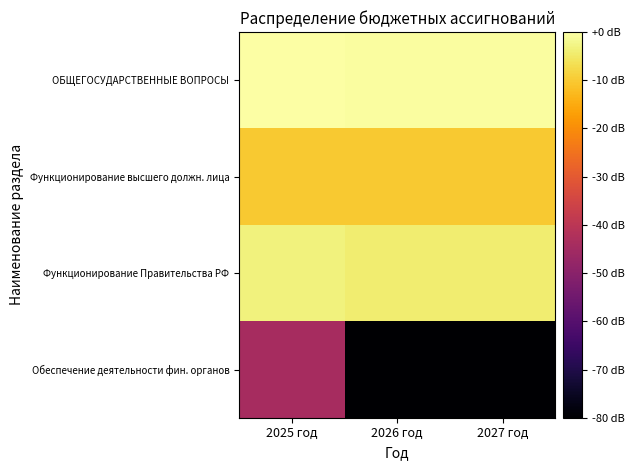

Reading left to right, transcribe all the data shown in this chart.

ОБЩЕГОСУДАРСТВЕННЫЕ ВОПРОСЫ: 2025 год=0.0	2026 год=-0.6	2027 год=-0.6
Функционирование высшего должн. лица: 2025 год=-10.1	2026 год=-10.1	2027 год=-10.1
Функционирование Правительства РФ: 2025 год=-3.4	2026 год=-4.2	2027 год=-4.2
Обеспечение деятельности фин. органов: 2025 год=-44.3	2026 год=-192.5	2027 год=-192.5